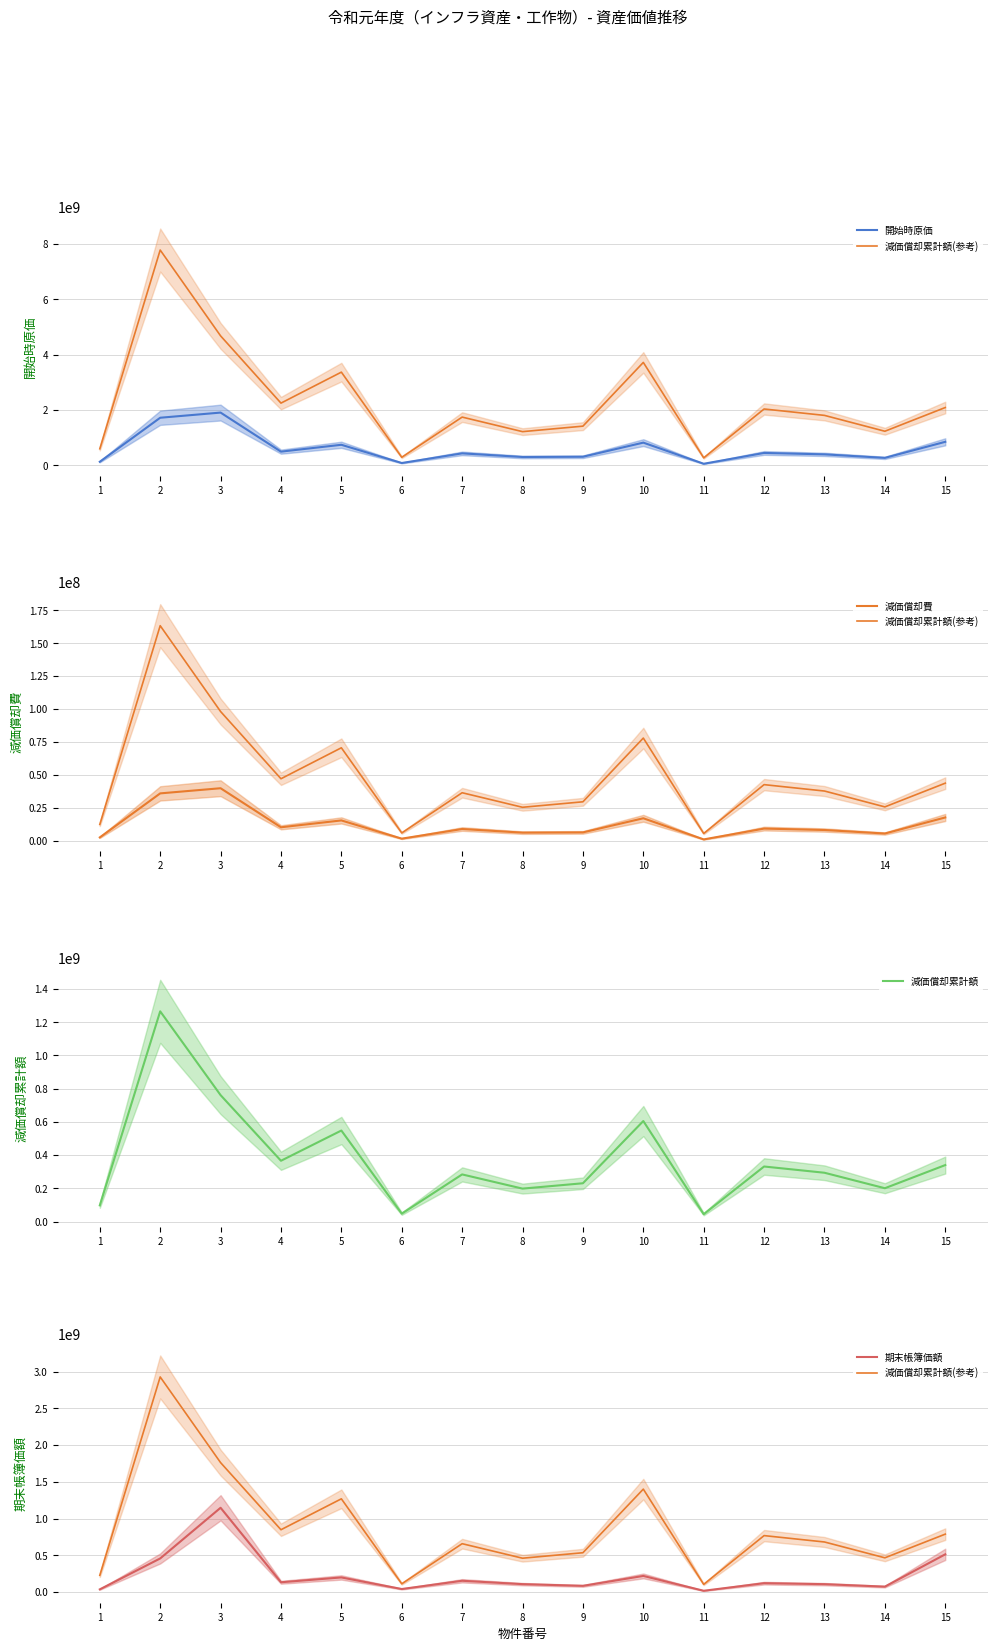

Rank the series by their maximum value, from highest to lowest.

減価償却累計額(参考), 開始時原価, 減価償却累計額, 期末帳簿価額, 減価償却費